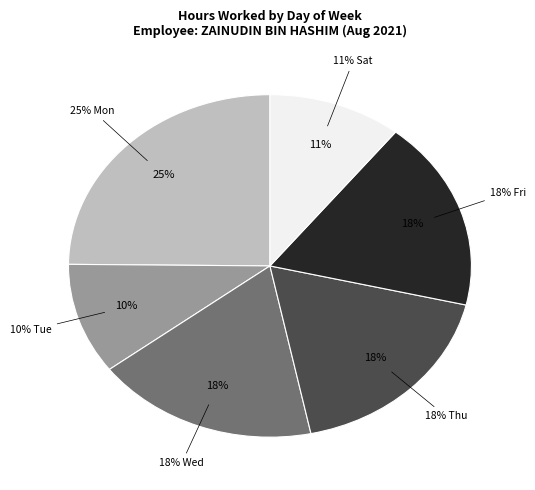

Which slice is the smallest?

Tue-3